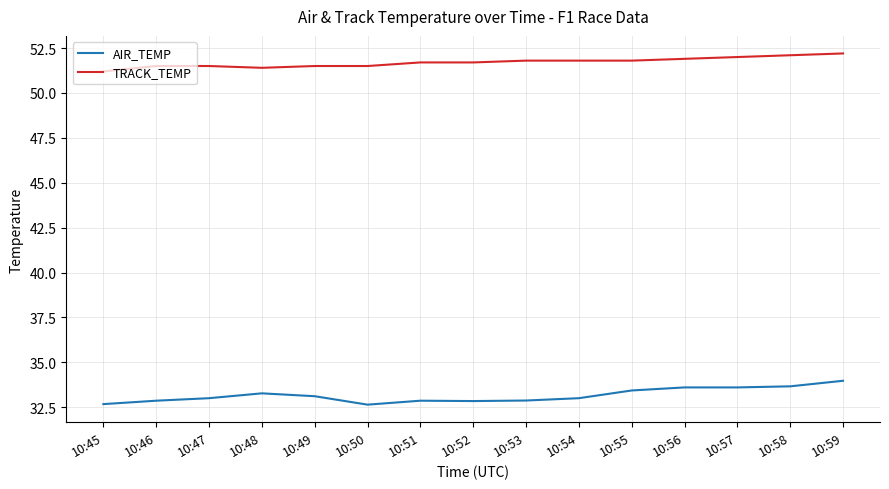

True or false: AIR_TEMP and TRACK_TEMP intersect in this chart.

False